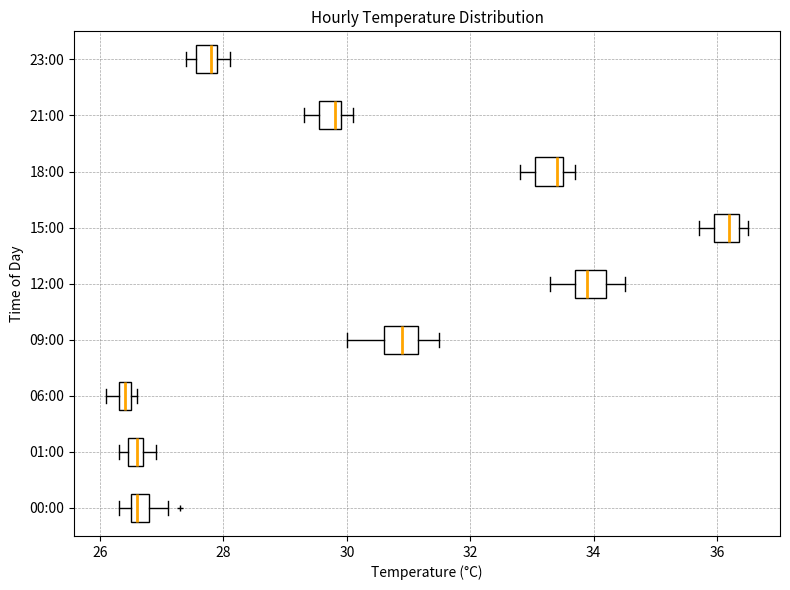

Where does the right whisker of the box for 21:00 end on the x-axis? The values are not printed on the chart, so give them approximately, as read against the axis.

30.2